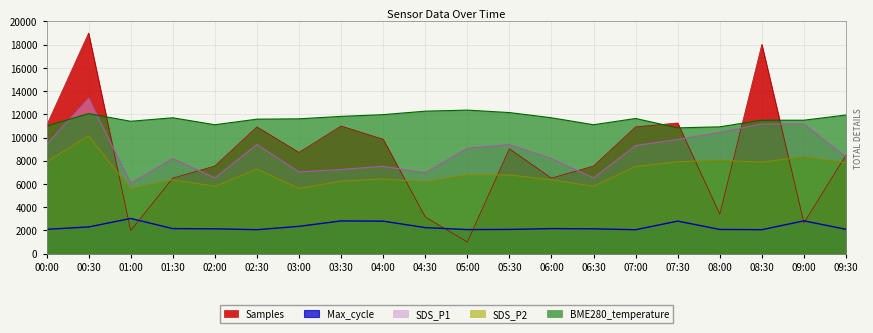

Between which two adjacent categories do SDS_P1 and BME280_temperature first intersect?

00:00 and 00:30